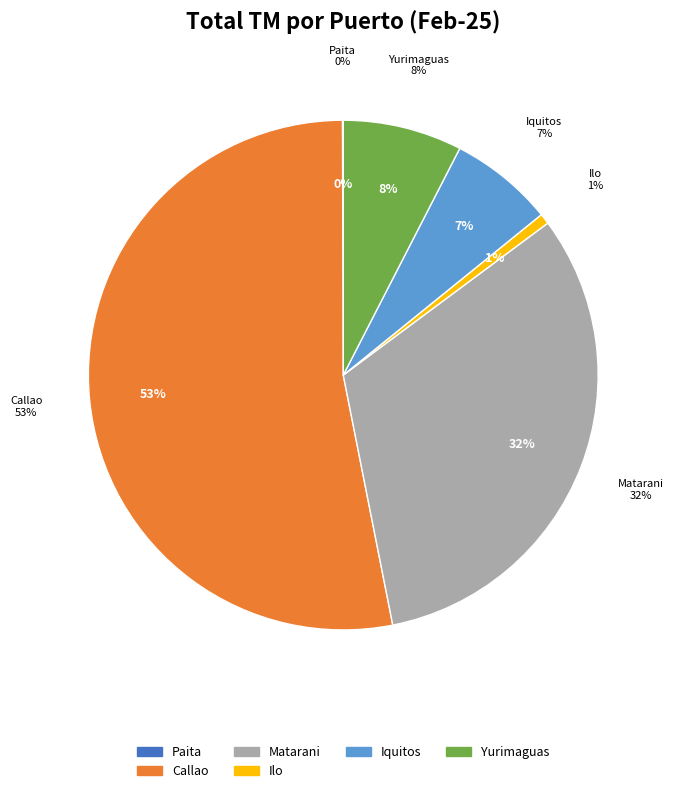

To the nearest percent, what is the combined percentage of Yurimaguas and Matarani?

40%